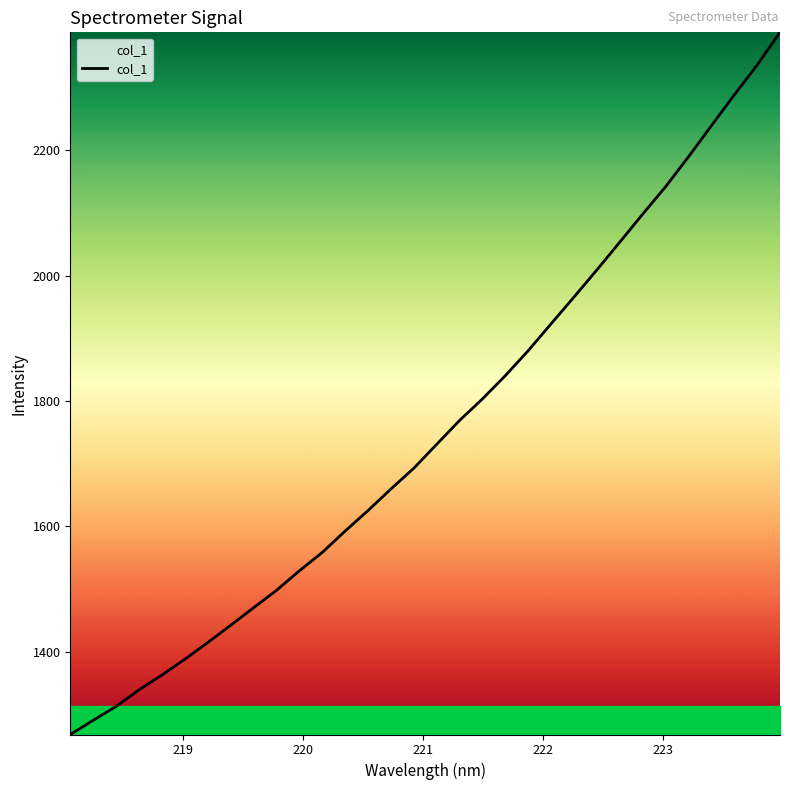

What is the greatest value displayed?

2388.1